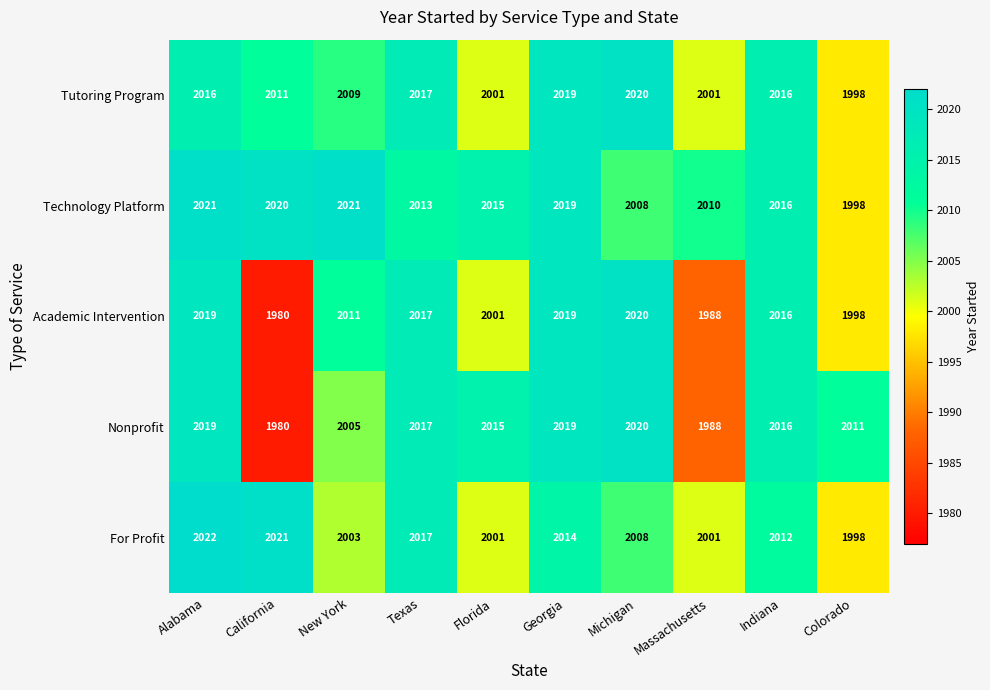

At which label does For Profit first exceed 2012?

Alabama